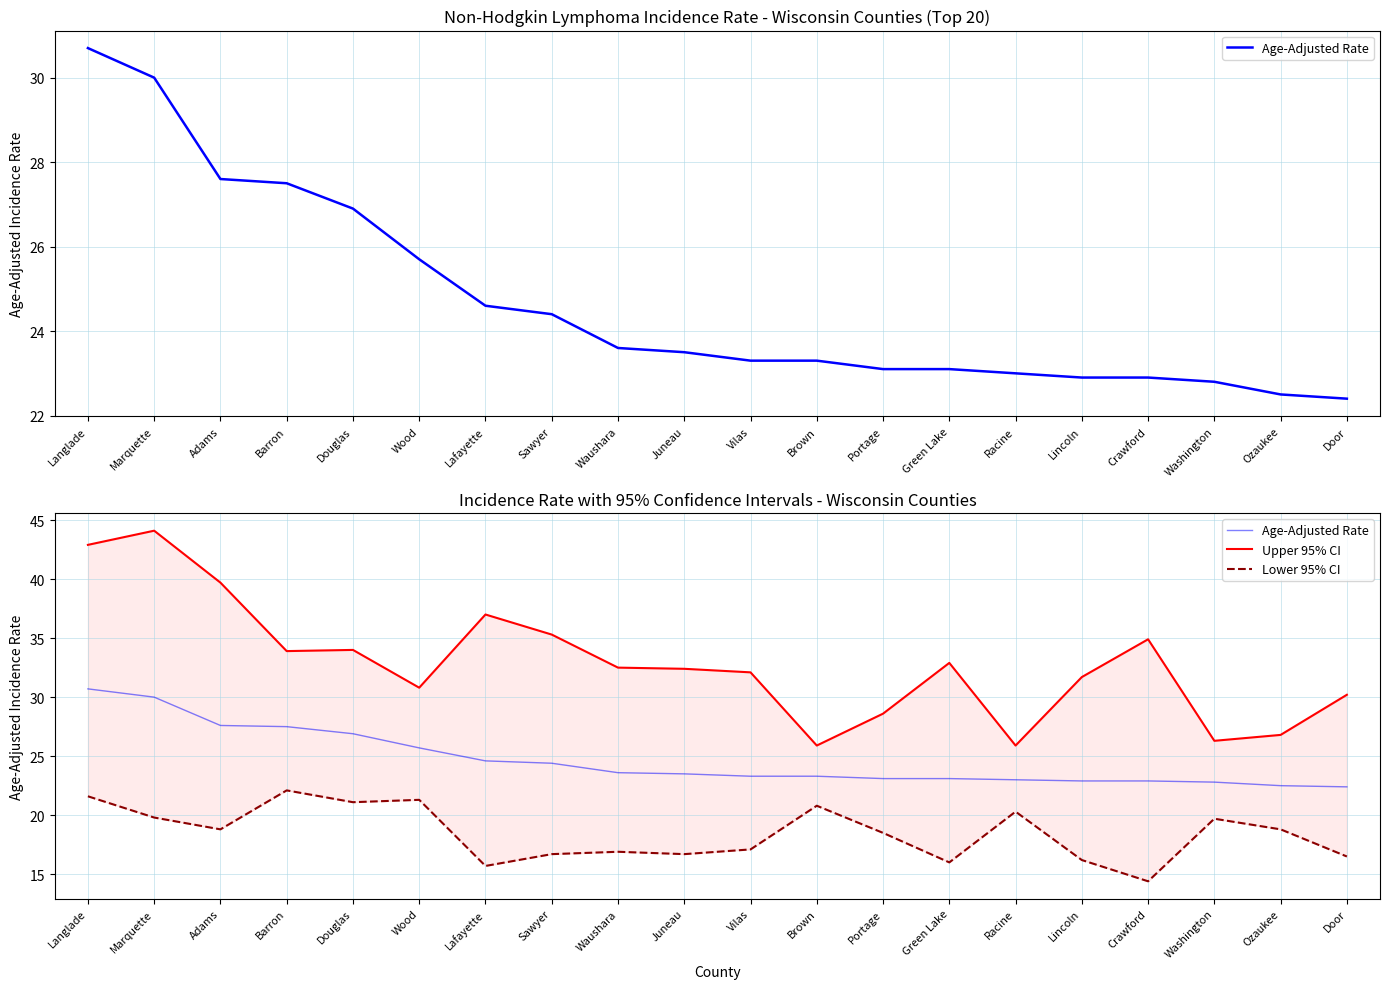

Where is the first local minimum for Lower 95% CI?

Adams